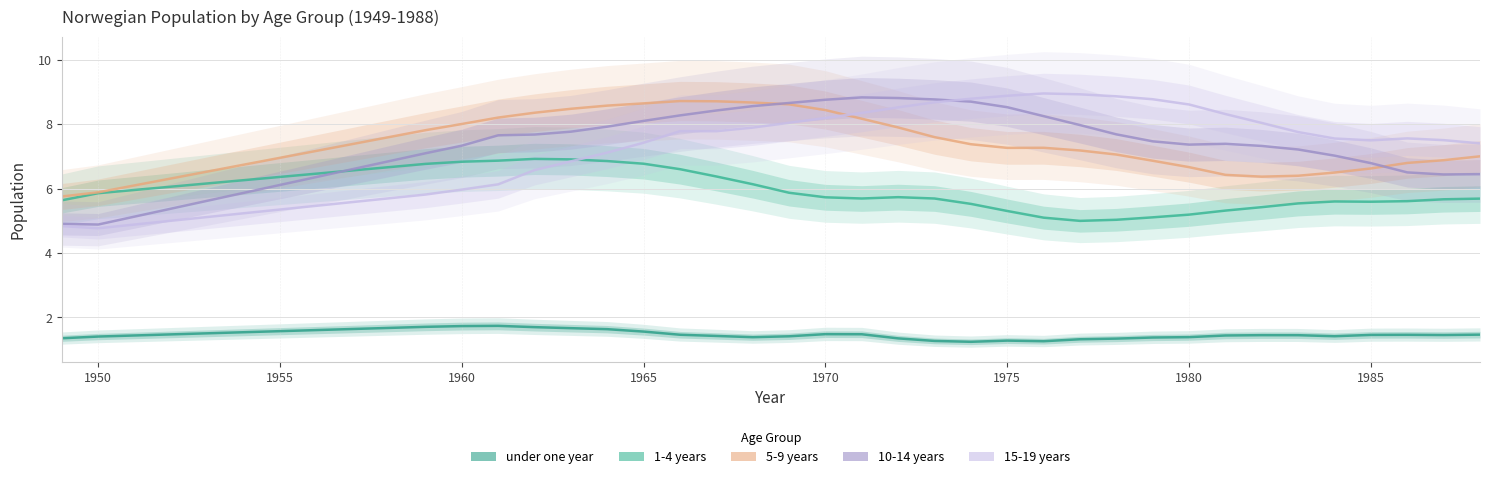

Reading left to right, list all the values displayed in this chart.

under one year: 1352503	1405966	1439454	1472941	1506429	1539917	1573405	1606892	1640380	1673868	1707356	1730936	1738000	1698000	1666000	1635000	1560000	1462000	1425000	1386000	1414000	1480575	1477000	1349000	1270000	1243000	1280000	1261000	1322000	1342000	1376000	1387592	1439000	1449000	1448000	1416000	1457000	1460000	1453000	1465000
1-4 years: 5636703	5856704	5957863	6059021	6160180	6261339	6362499	6463657	6564817	6665976	6767135	6834581	6867915	6922538	6907517	6854850	6772383	6603124	6376478	6136216	5870869	5729581	5692563	5734101	5692278	5525318	5304734	5097423	4997951	5031969	5107662	5191967	5317373	5423735	5540111	5600529	5592372	5610037	5668181	5688820
5-9 years: 5754804	5884848	6099141	6313433	6527725	6742016	6956308	7170600	7384892	7599184	7813477	8006153	8205517	8355608	8478441	8577024	8646385	8718564	8711370	8672414	8616301	8437939	8169334	7898737	7597895	7377744	7264516	7267231	7183892	7057484	6864992	6666082	6426372	6370842	6399286	6497889	6625632	6796884	6882065	7002536
10-14 years: 4904962	4883993	5129889	5375785	5621682	5867579	6113476	6359372	6605269	6851166	7097063	7332949	7655016	7678702	7767784	7923697	8102226	8272992	8425476	8561037	8658516	8759139	8832100	8811872	8769046	8700449	8527191	8249684	7972508	7684359	7467431	7366026	7390810	7324243	7214344	7023238	6790484	6502842	6438220	6448253
15-19 years: 4836231	4768243	4884592	5000943	5117292	5233642	5349991	5466342	5582691	5699041	5815390	5968787	6132084	6574963	6845902	7117533	7424466	7783496	7783107	7894153	8042887	8193848	8349801	8523156	8680511	8790576	8882539	8954460	8927675	8865397	8774667	8611758	8314548	8038001	7754952	7555517	7498488	7558964	7504685	7403687